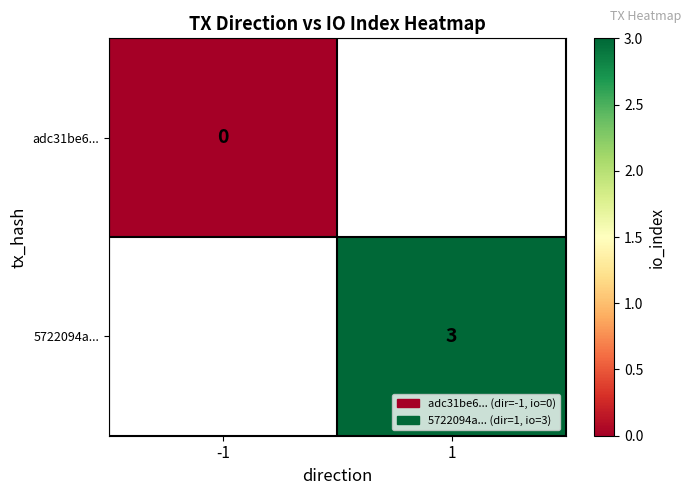

Is it true that 5722094a... equals 4 at 1?

False